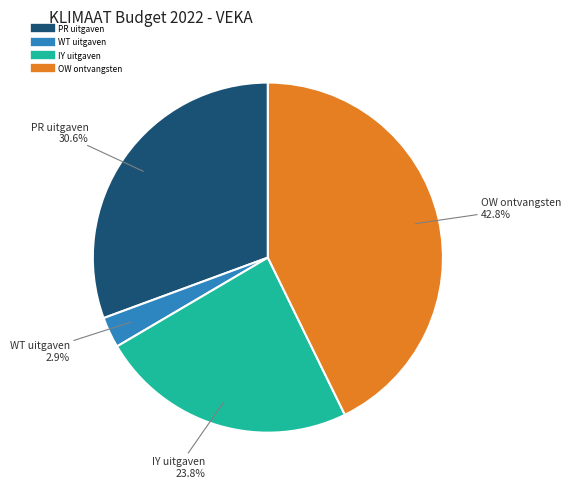

Is there a majority slice in this chart?

No